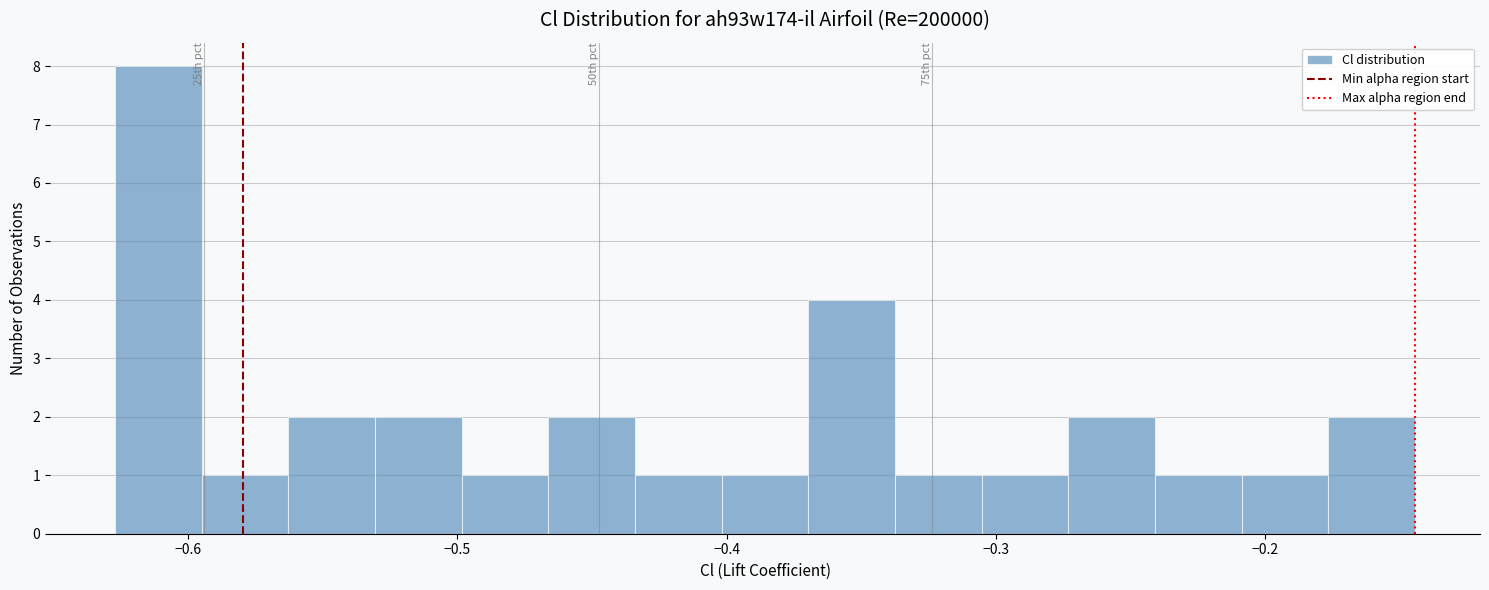

Around what value on the x-axis is the tallest bar? Give the approximate position of its centre, as read against the axis.

-0.61